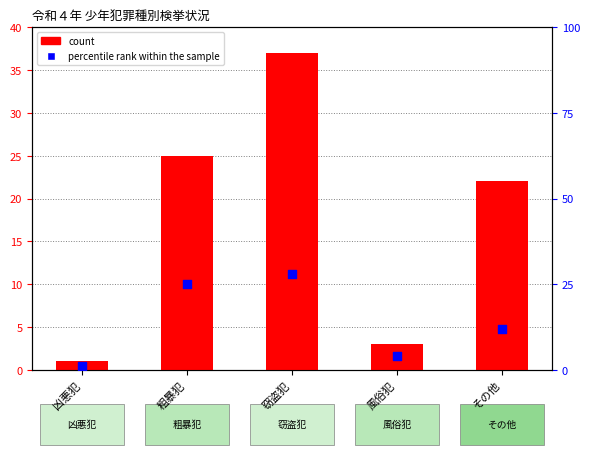

What are all the series names shown in the legend?

count, percentile rank within the sample